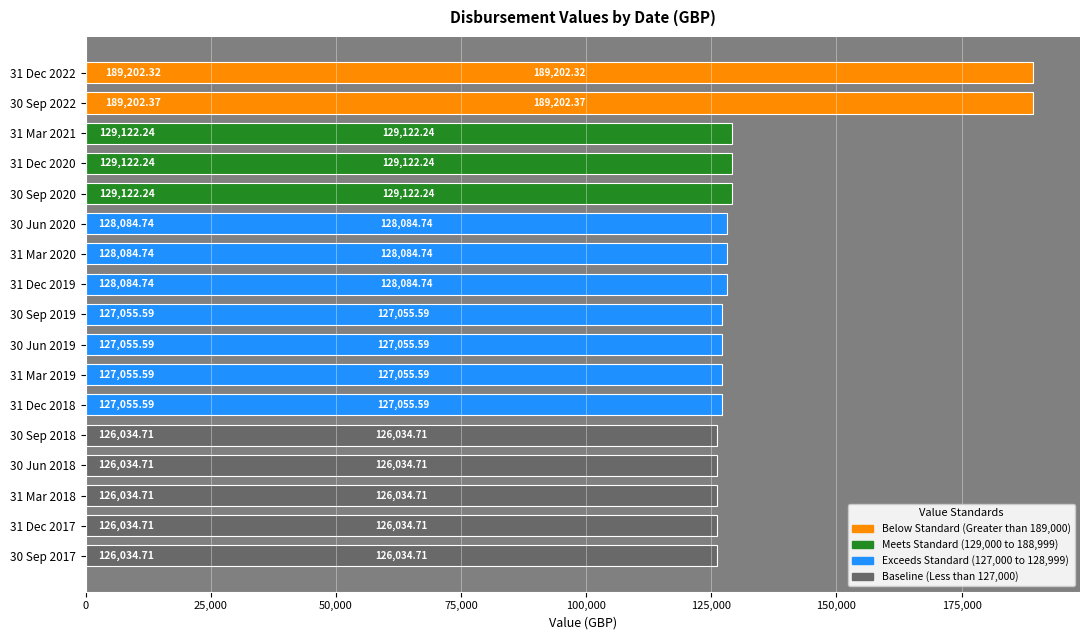

How many data points are above 127055?

12